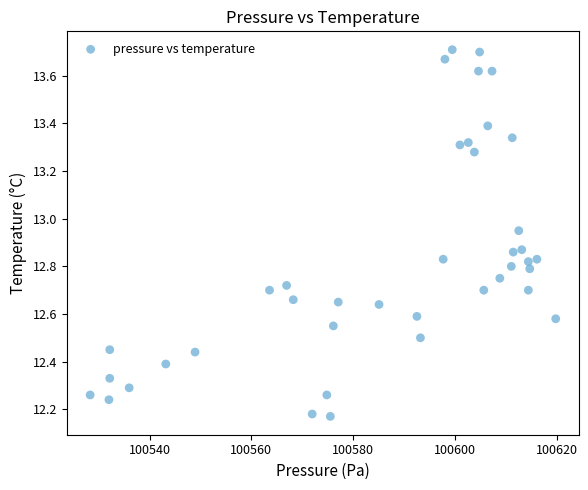

What is the range of Y values (max minus min)?

1.5